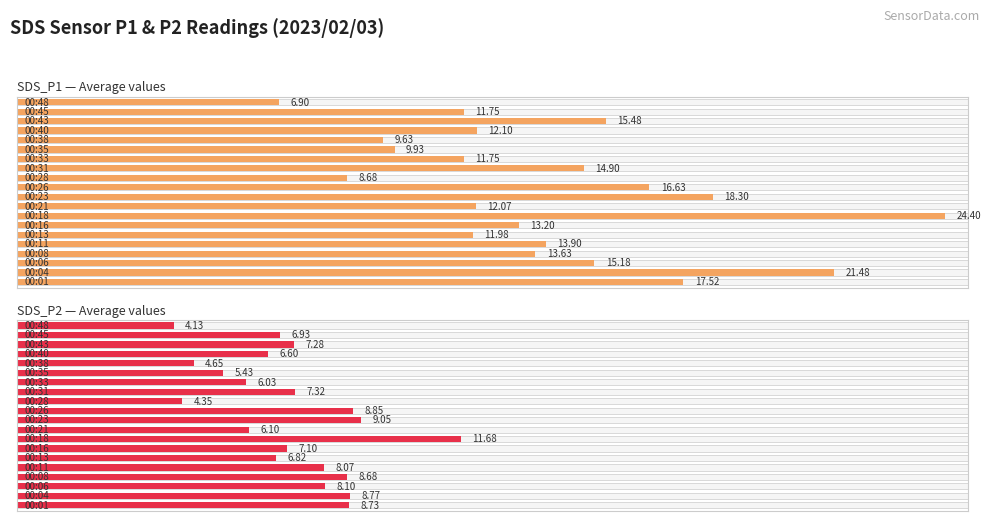

At how many categories does at least one series exceed 17?

4